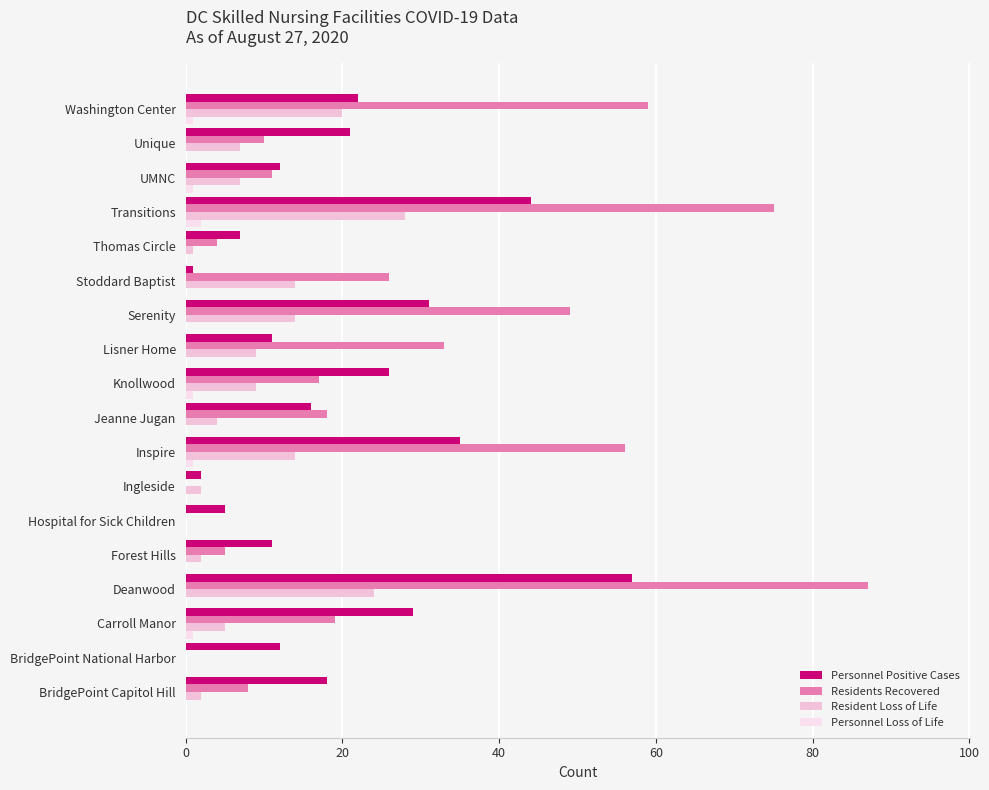

How many data points does each series have?

18